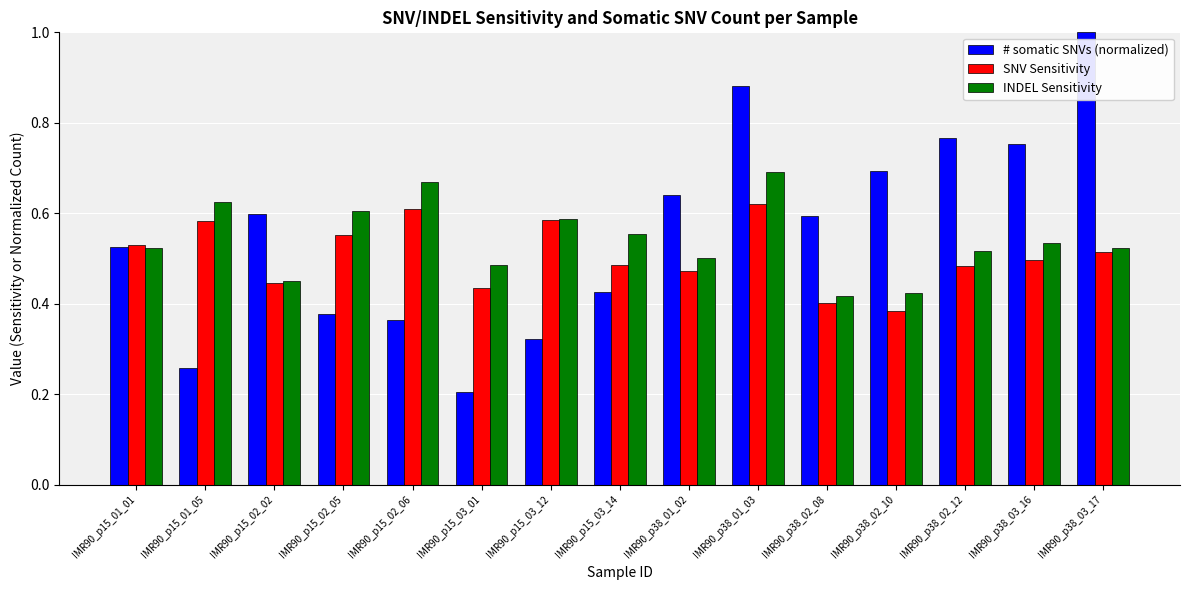

Rank the series at IMR90_p15_02_06 from highest to lowest value.

INDEL Sensitivity, SNV Sensitivity, # somatic SNVs (normalized)